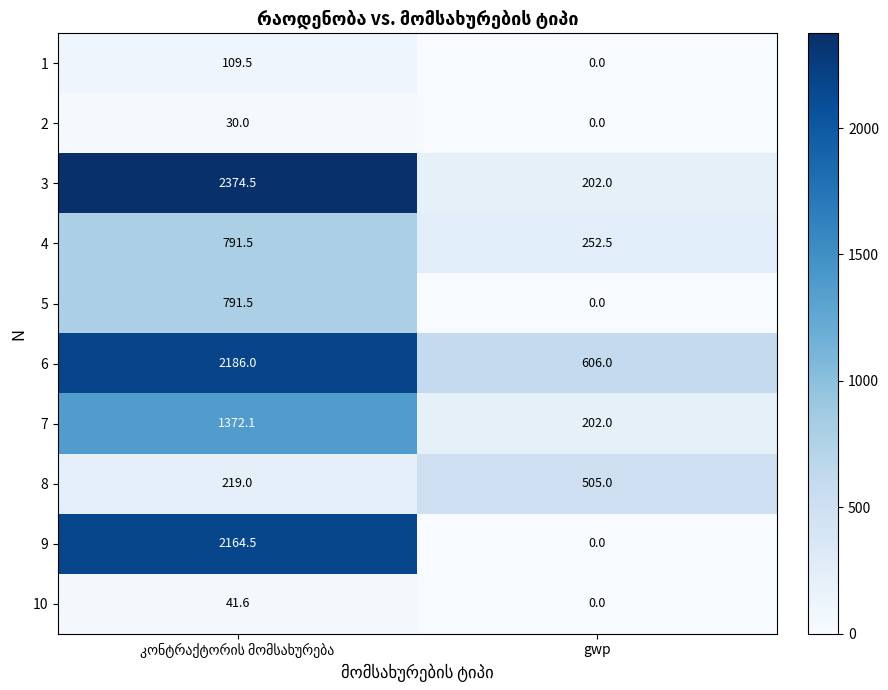

At which label is 9 closest to 1082?

gwp